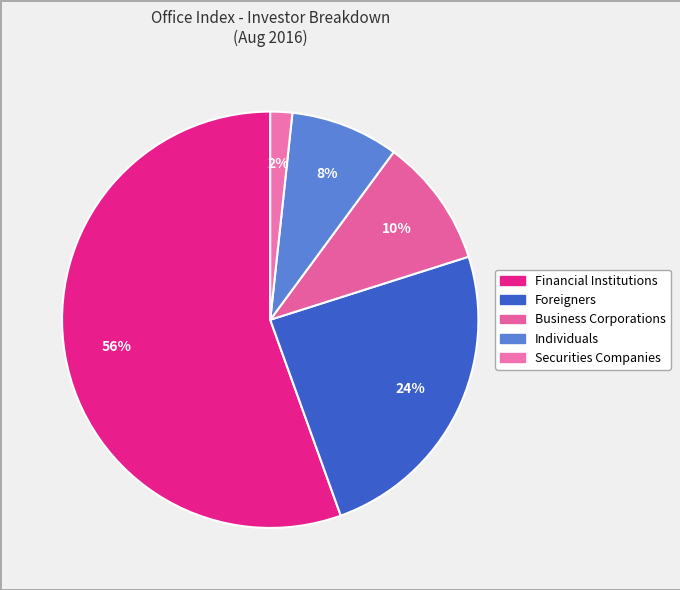

To the nearest percent, what portion does Individuals represent?

8%